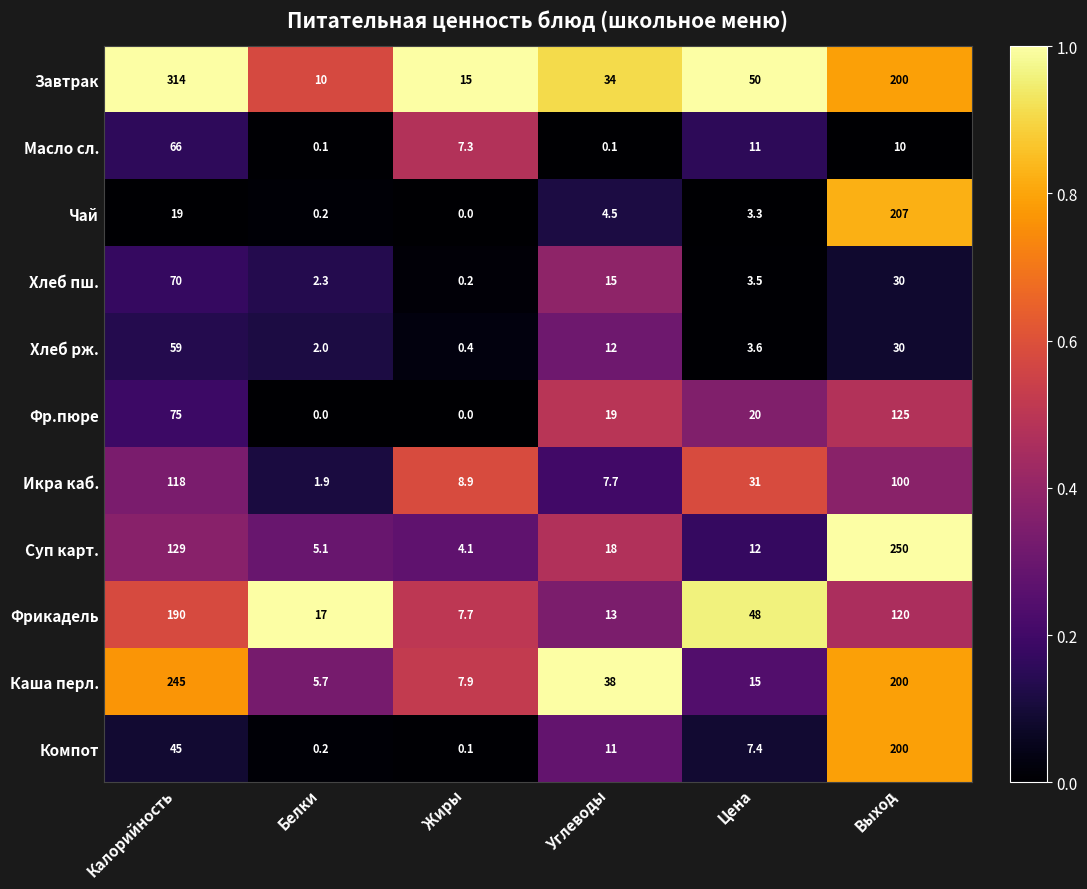

What is the difference between the highest and lowest values at Калорийность?

295.0